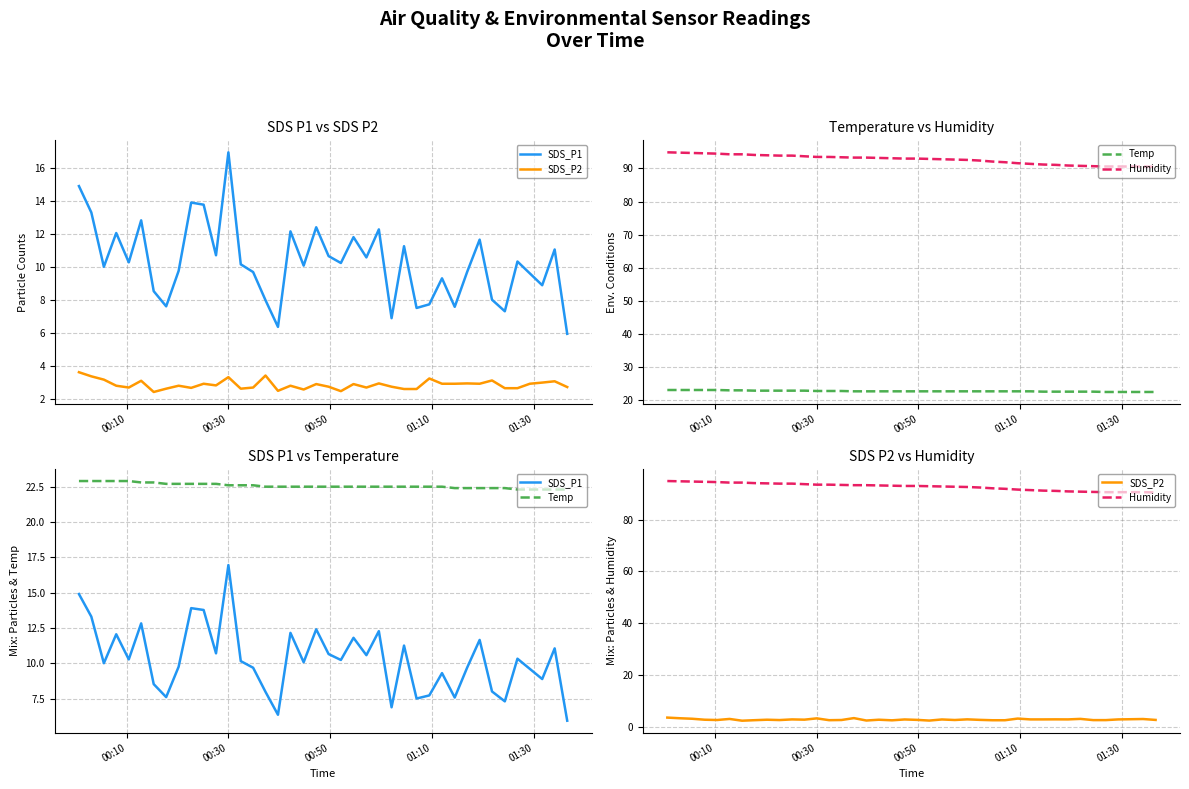

The SDS_P2 series shows 4.3 at 10. True or false?

False